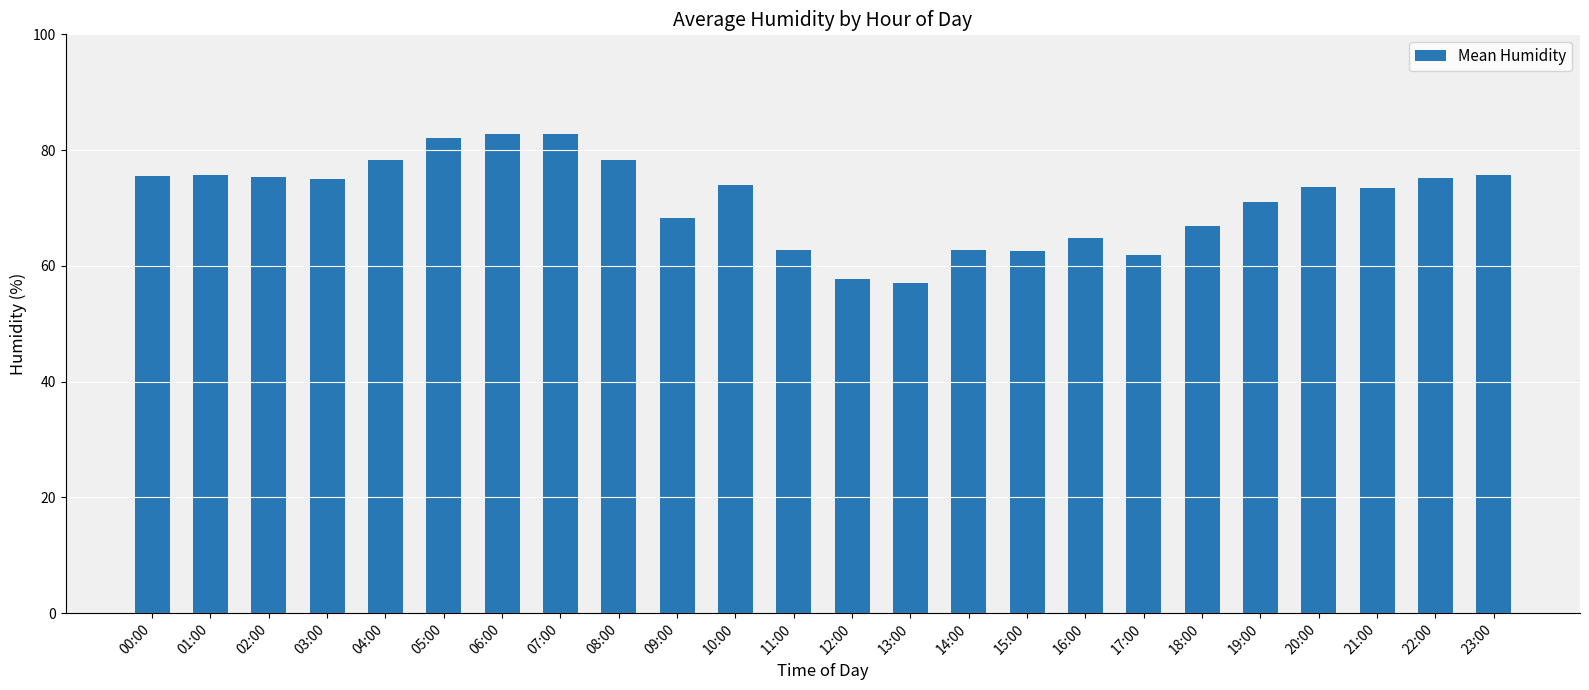

What is the maximum value shown in the chart?

82.8